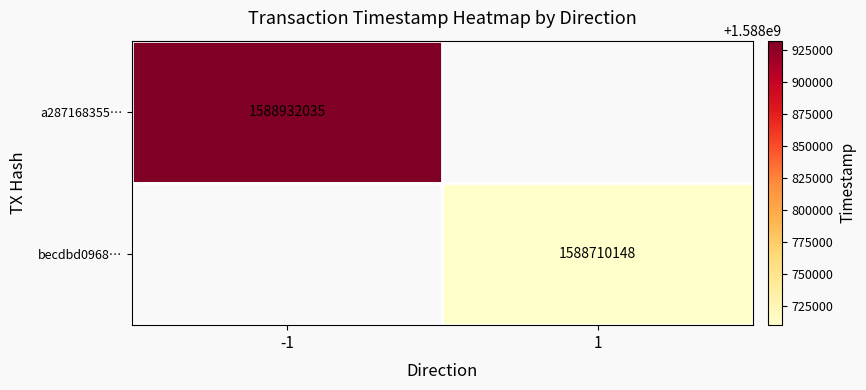

The becdbd0968… series shows 1019054867 at 1. True or false?

False